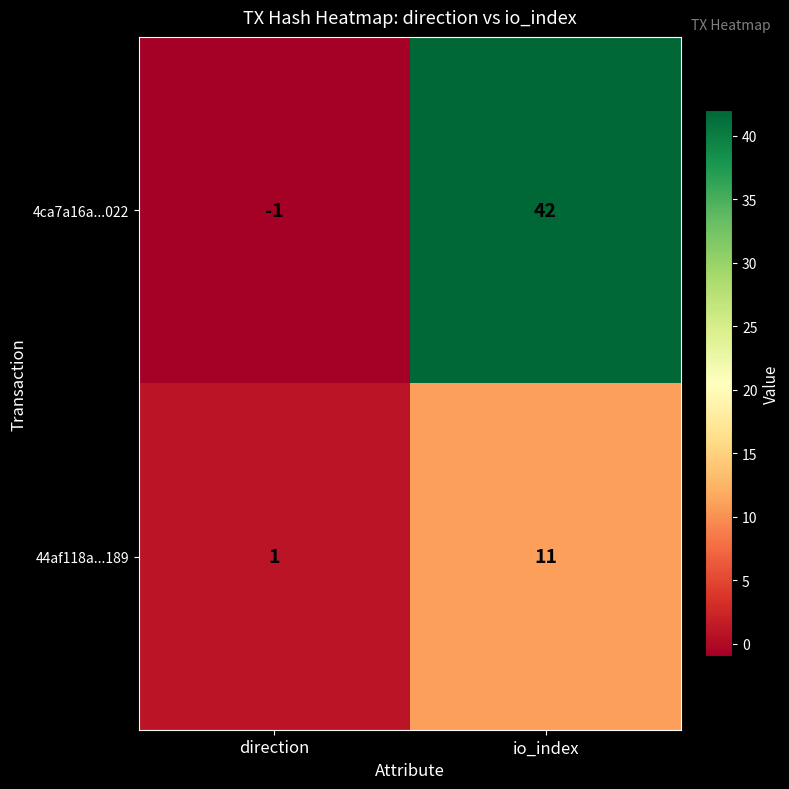

Which series changed the most between direction and io_index?

4ca7a16a...022